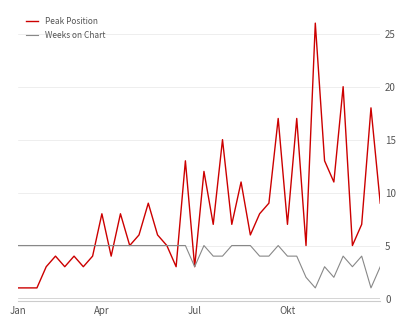

List the series in order of their peak value, lowest first.

Weeks on Chart, Peak Position